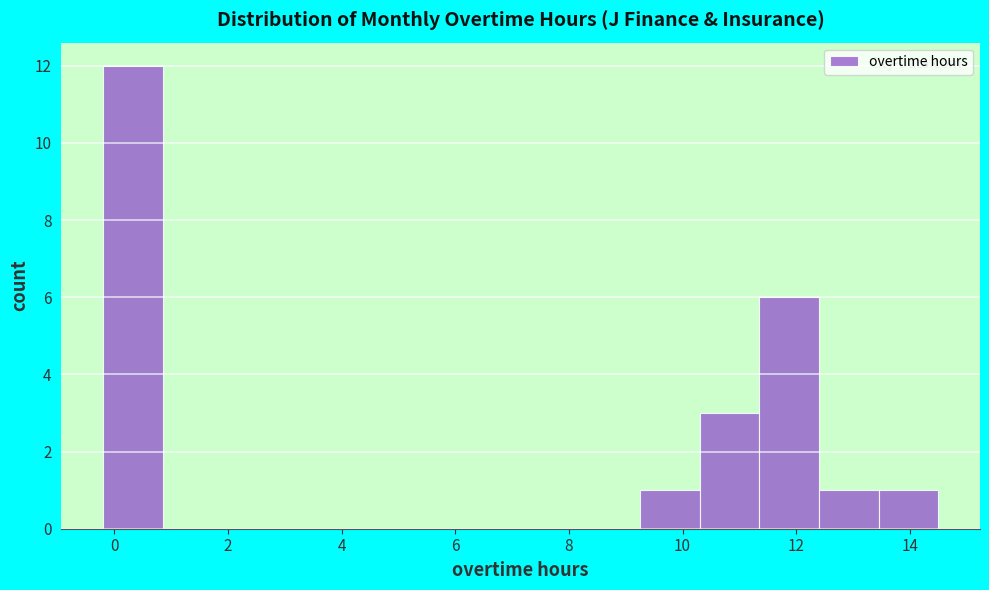

Over which range of the x-axis is the bar tallest?

-0.20 to 0.85